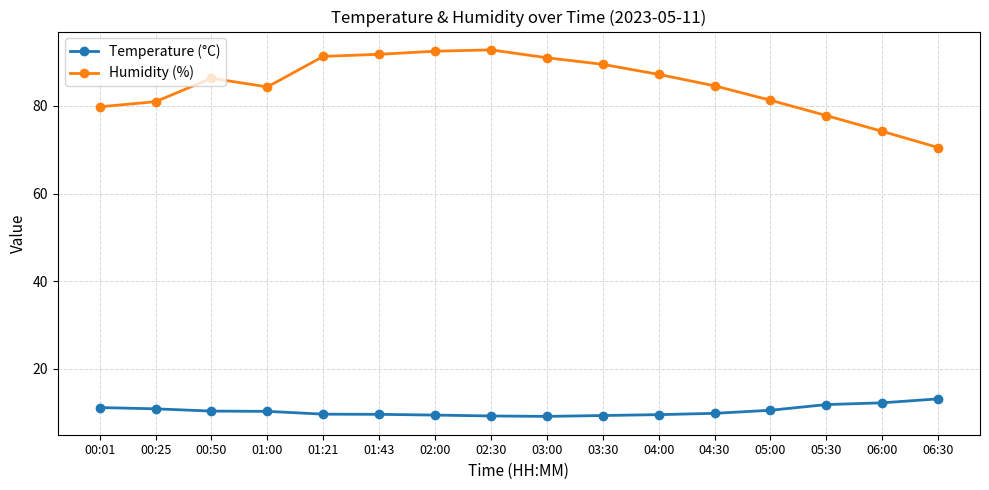

At which category does Humidity (%) reach its first local peak?

00:50